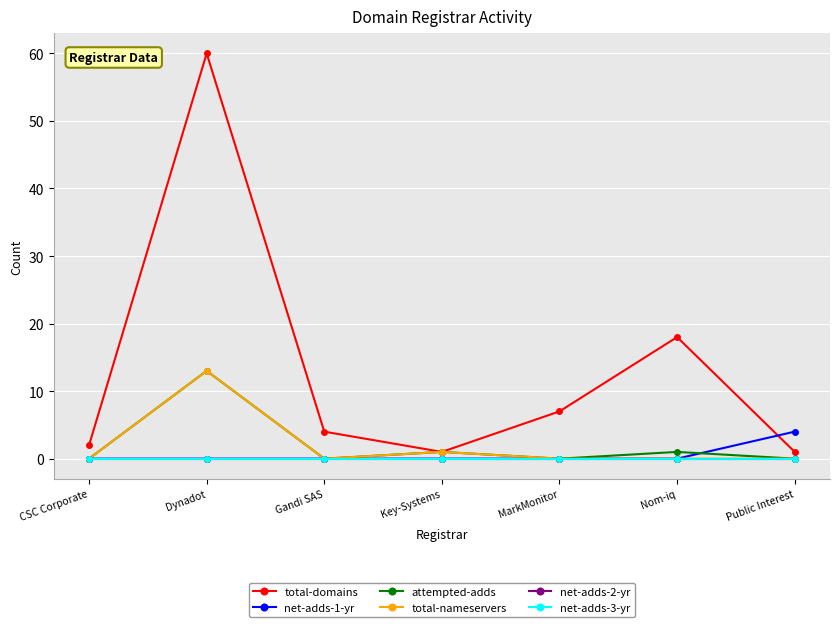

True or false: total-nameservers and total-domains cross at least once.

False